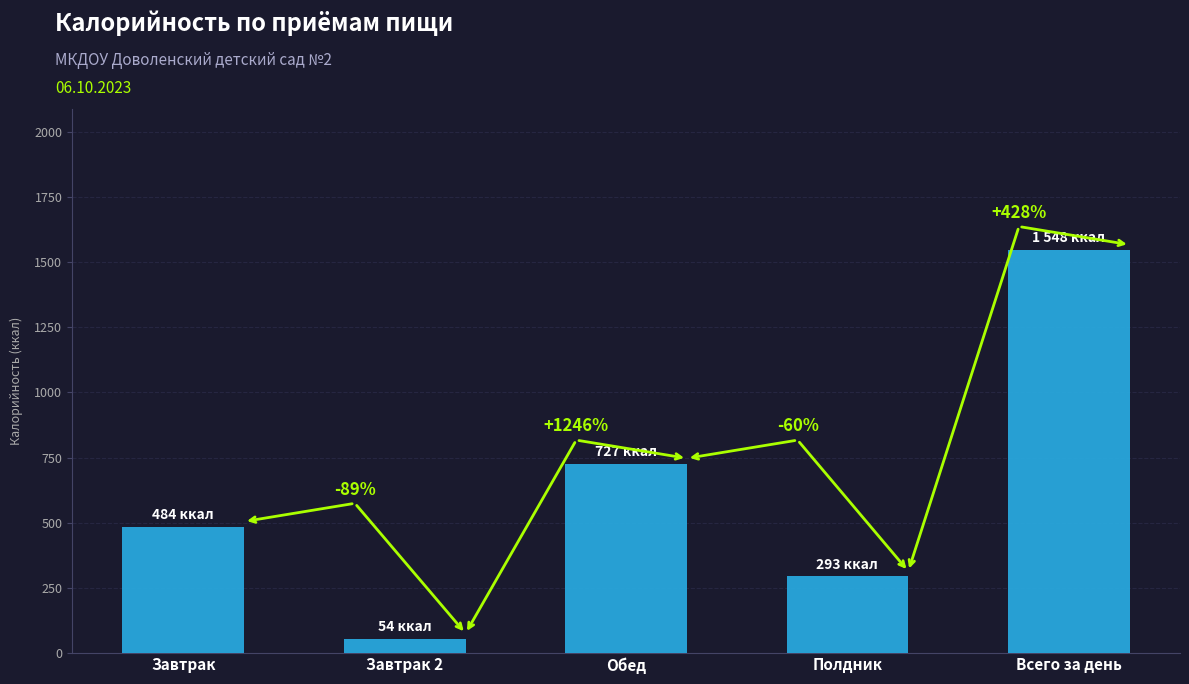

Count the values in the range 293 to 727.

3